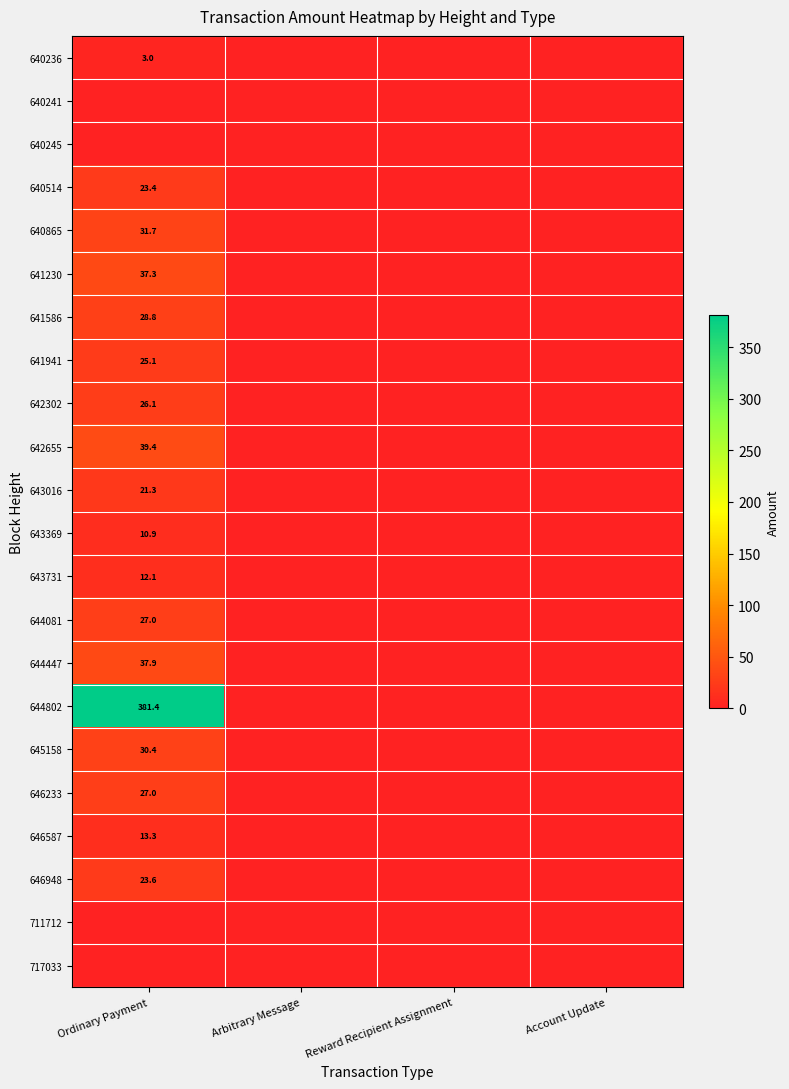

At which category does the chart reach its peak across all series?

Ordinary Payment